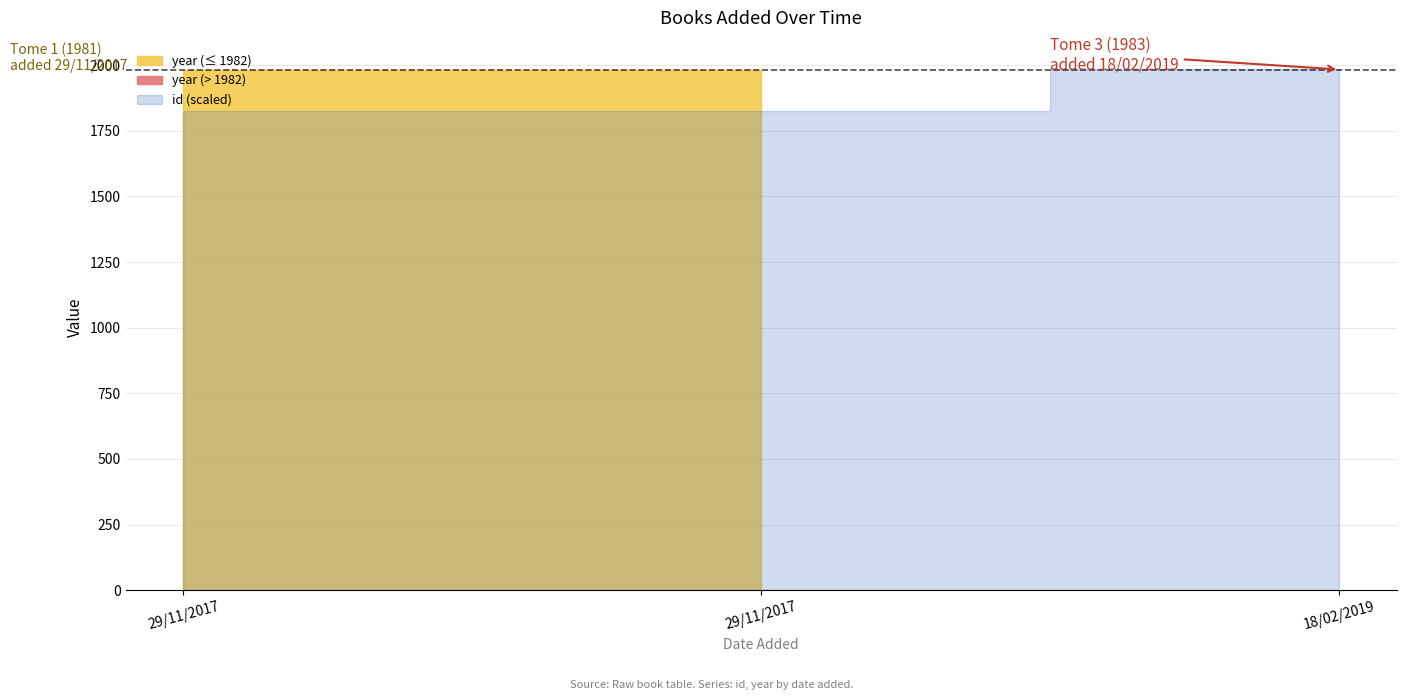

At which label does id reach its minimum?

29/11/2017